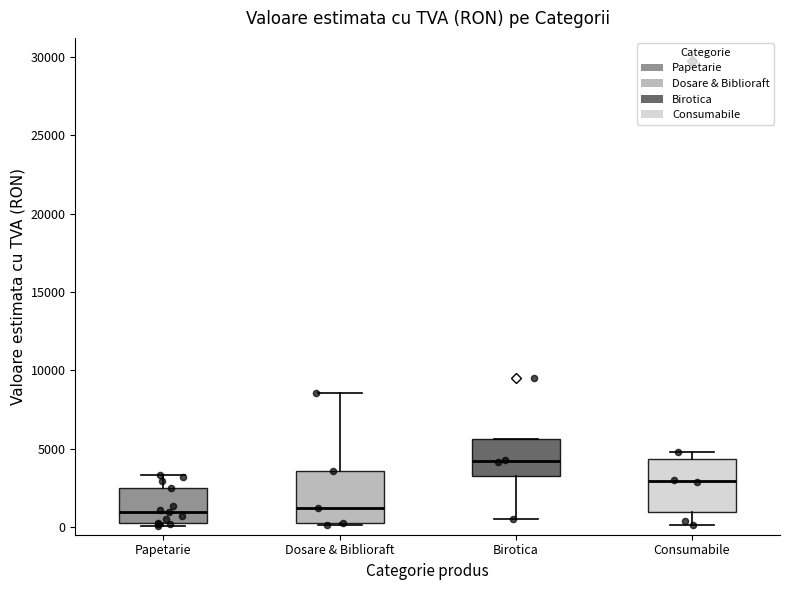

Where is the lower edge of the box for Consumabile on the y-axis? The values are not printed on the chart, so give them approximately, as read against the axis.

1000